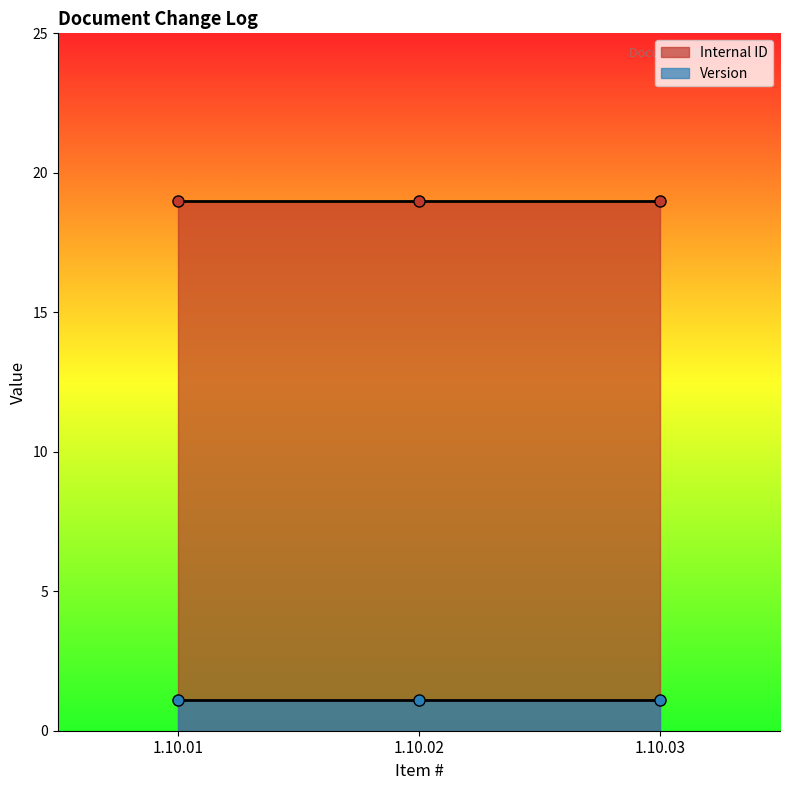

Rank the series by their maximum value, from highest to lowest.

Internal ID, Version